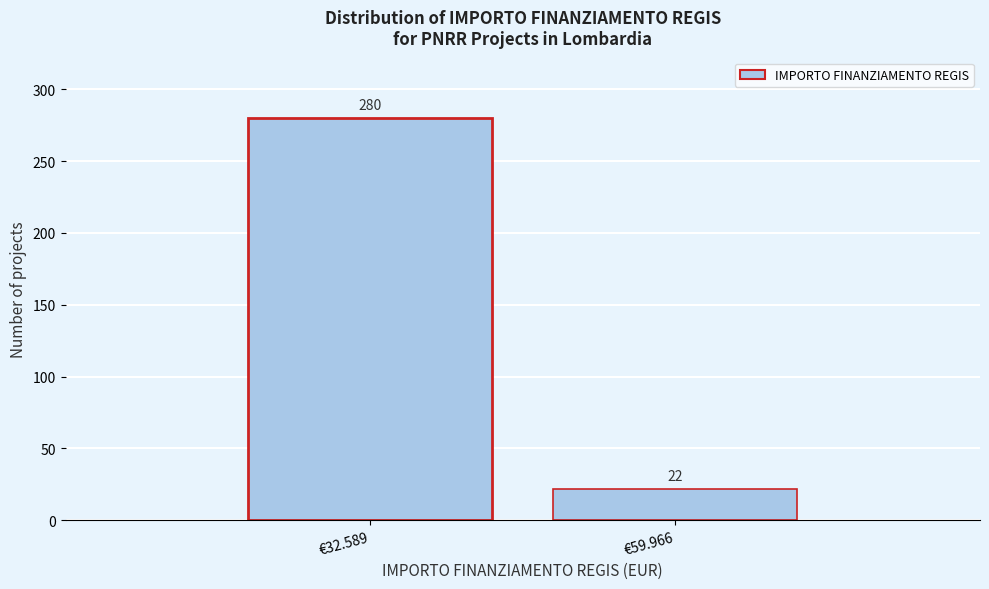

Reading left to right, list all the values displayed in this chart.

€32.589=280	€59.966=22